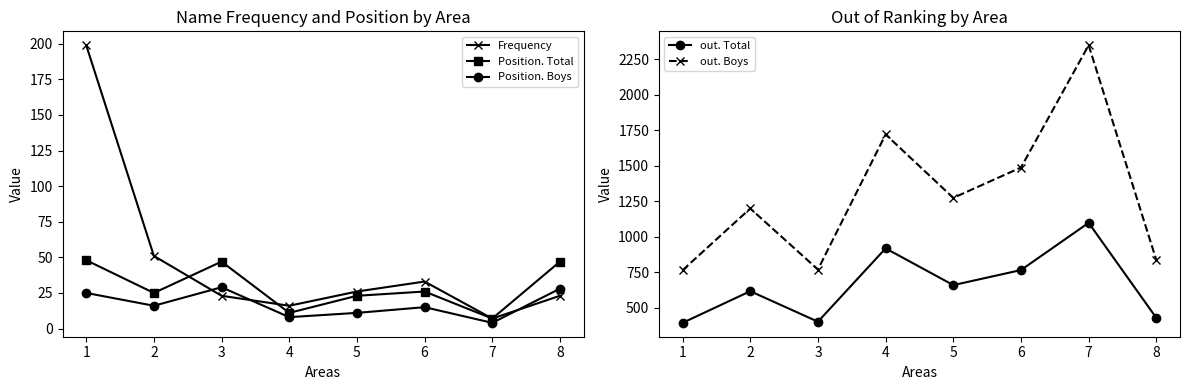

What is the approximate value of out. Boys at 6, to the nearest 10?

1490